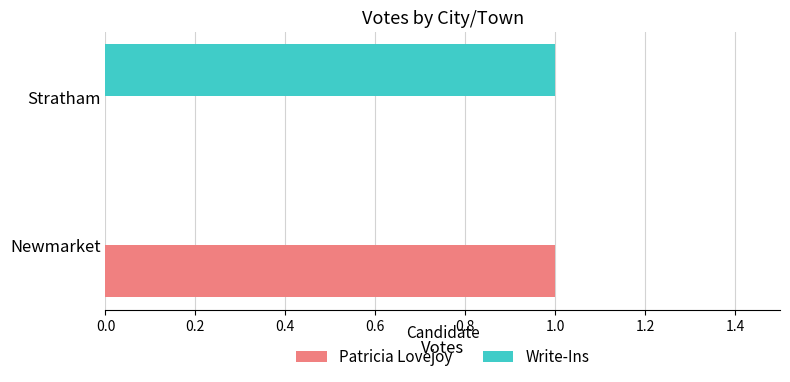

Which category has the highest value in the Patricia Lovejoy series?

Newmarket